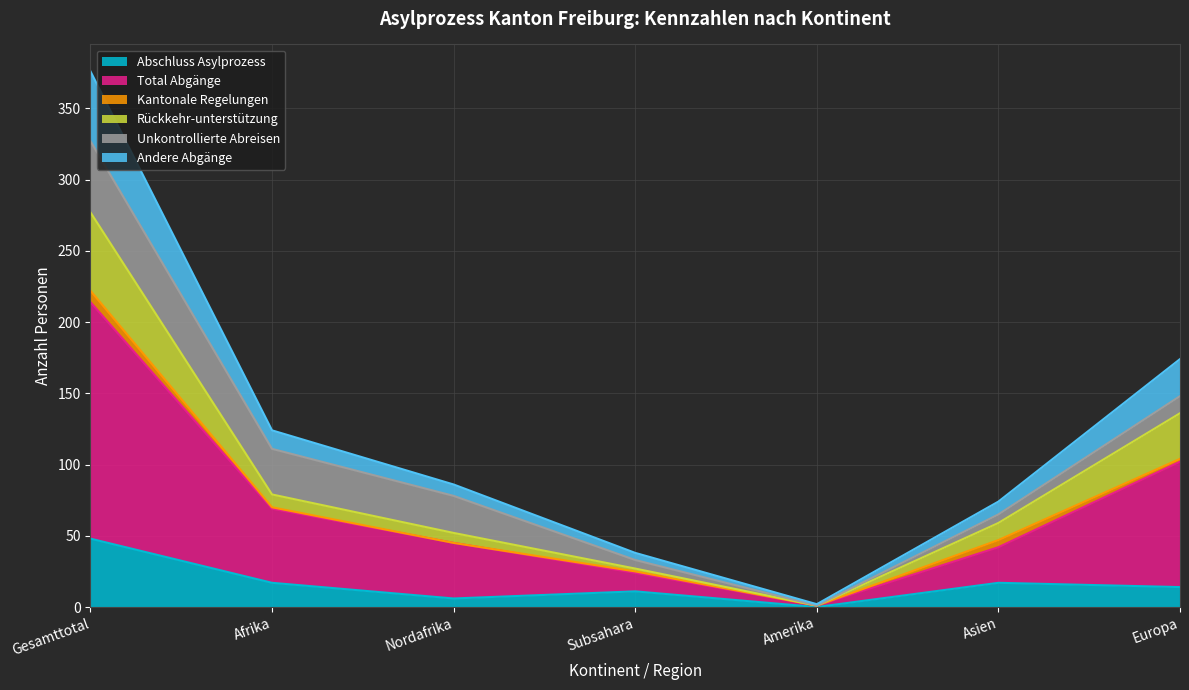

The value of Total Abgänge at Europa is 102. True or false?

True